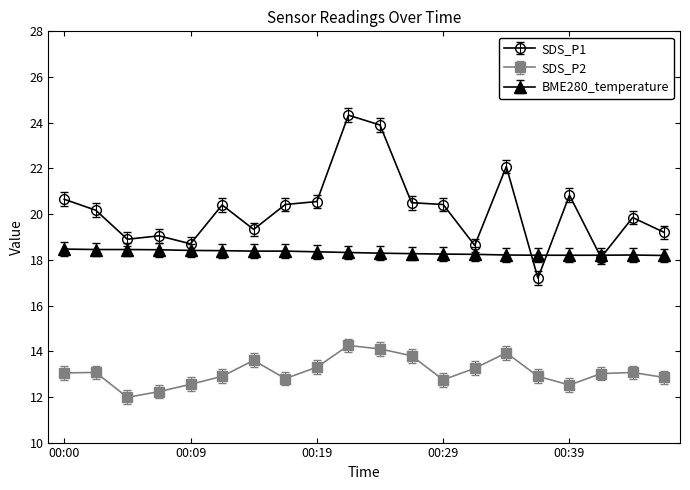

List the series in order of their overall mean, highest first.

SDS_P1, BME280_temperature, SDS_P2